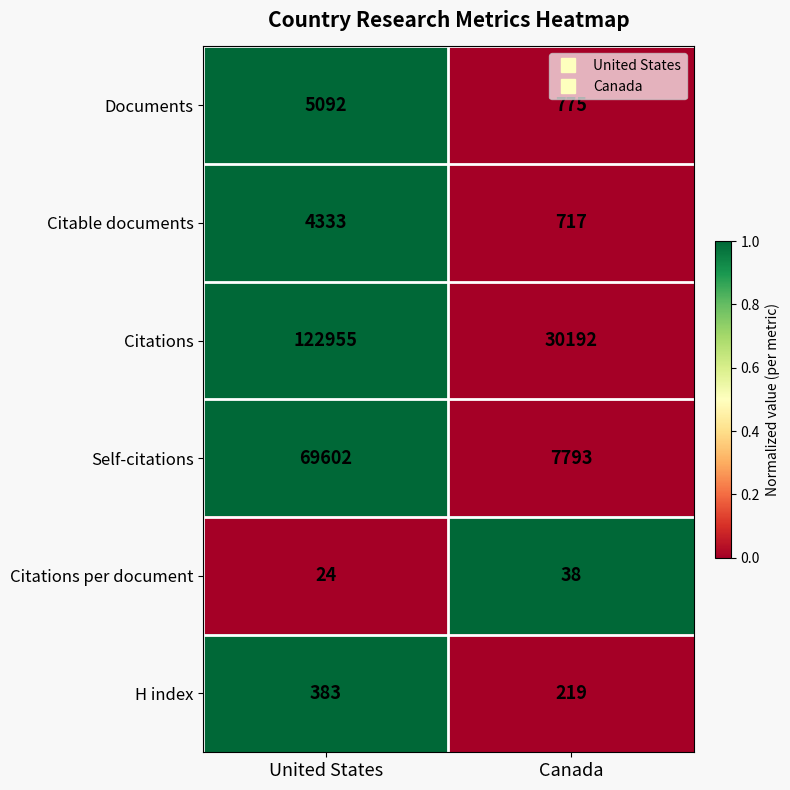

At United States, list the series in order from smallest to largest.

Citations per document, H index, Citable documents, Documents, Self-citations, Citations